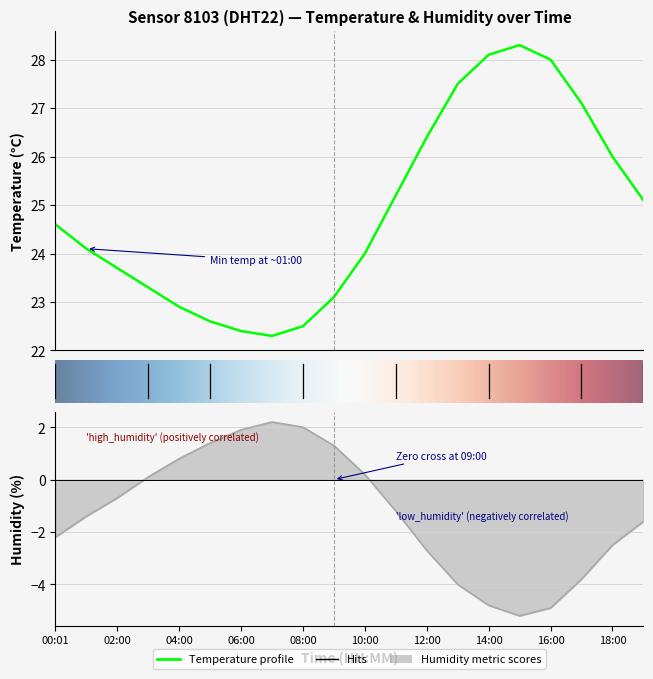

Which series changed the most between 07:00 and 19:00?

humidity